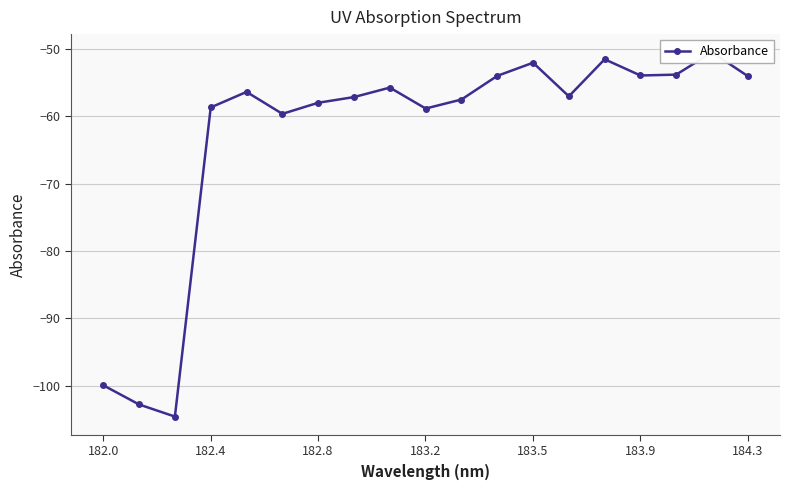

How many interior local valleys (lower than both neighbors) does the data have?

5